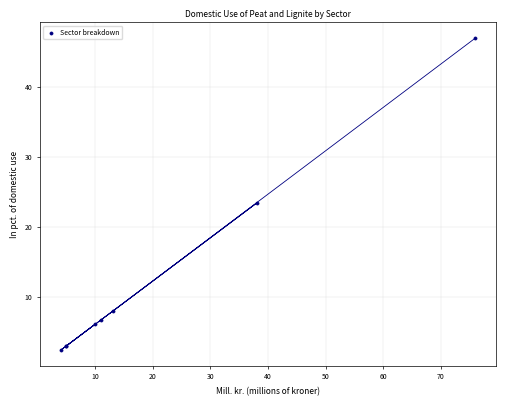

What Y value in the scatter plot is closest to 24?

23.4